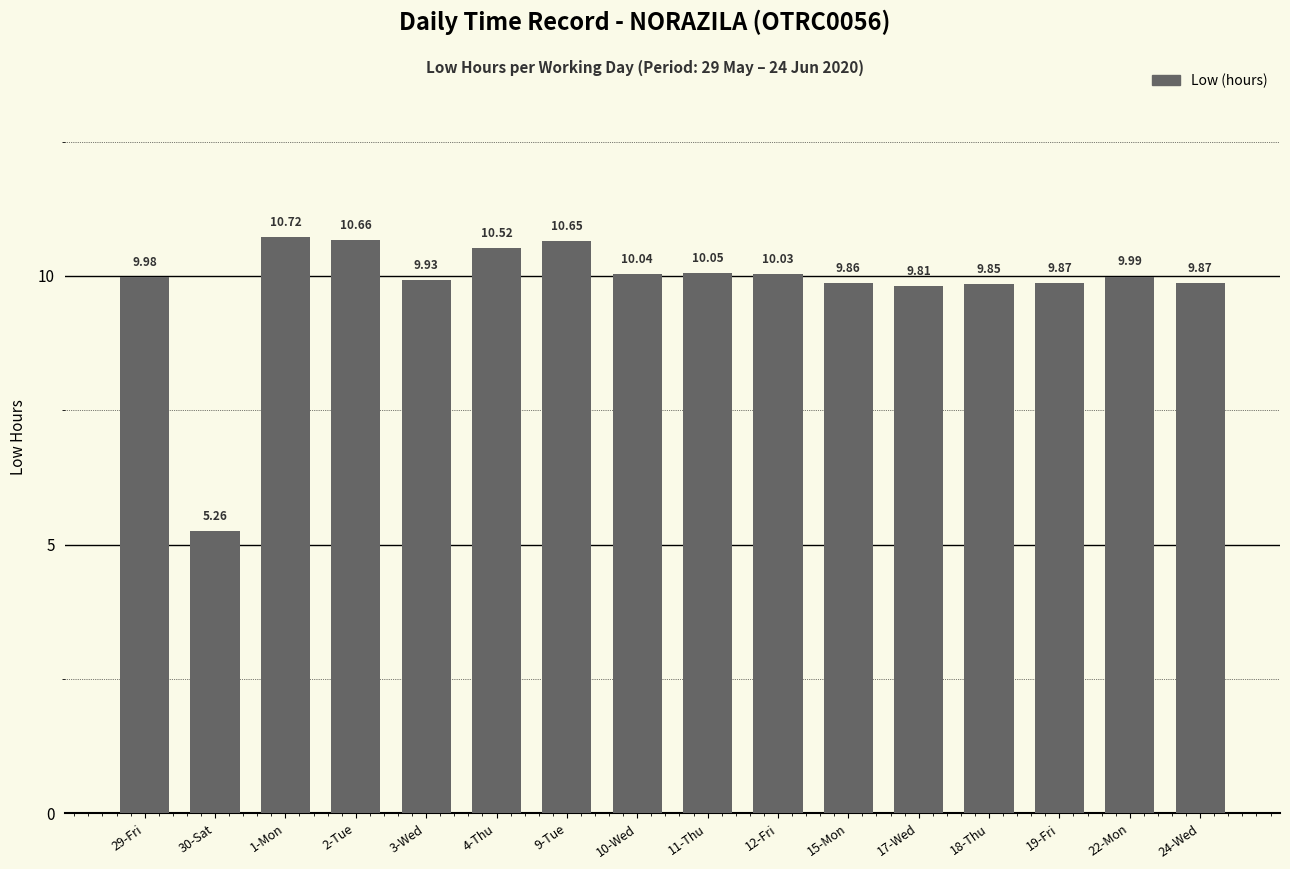

Is it true that the value at 29-Fri is 10.0?

True